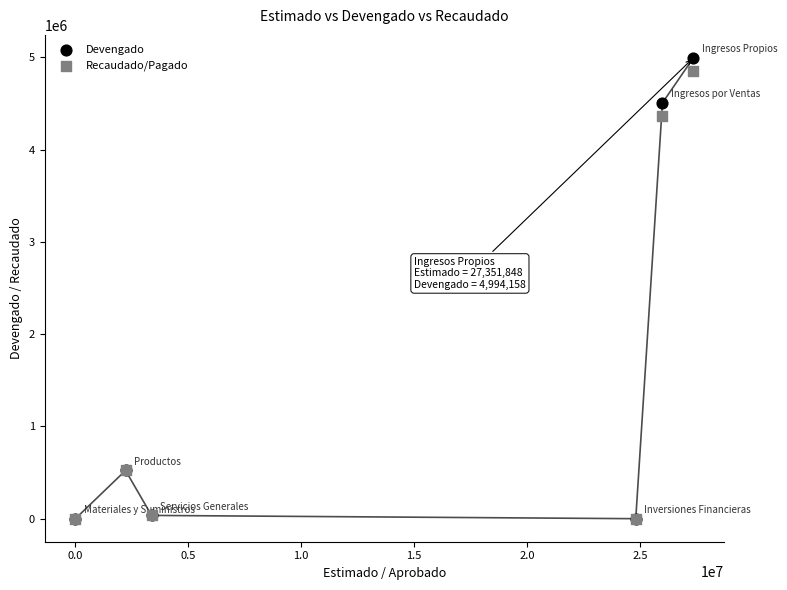

What are all the series names shown in the legend?

Devengado, Recaudado/Pagado